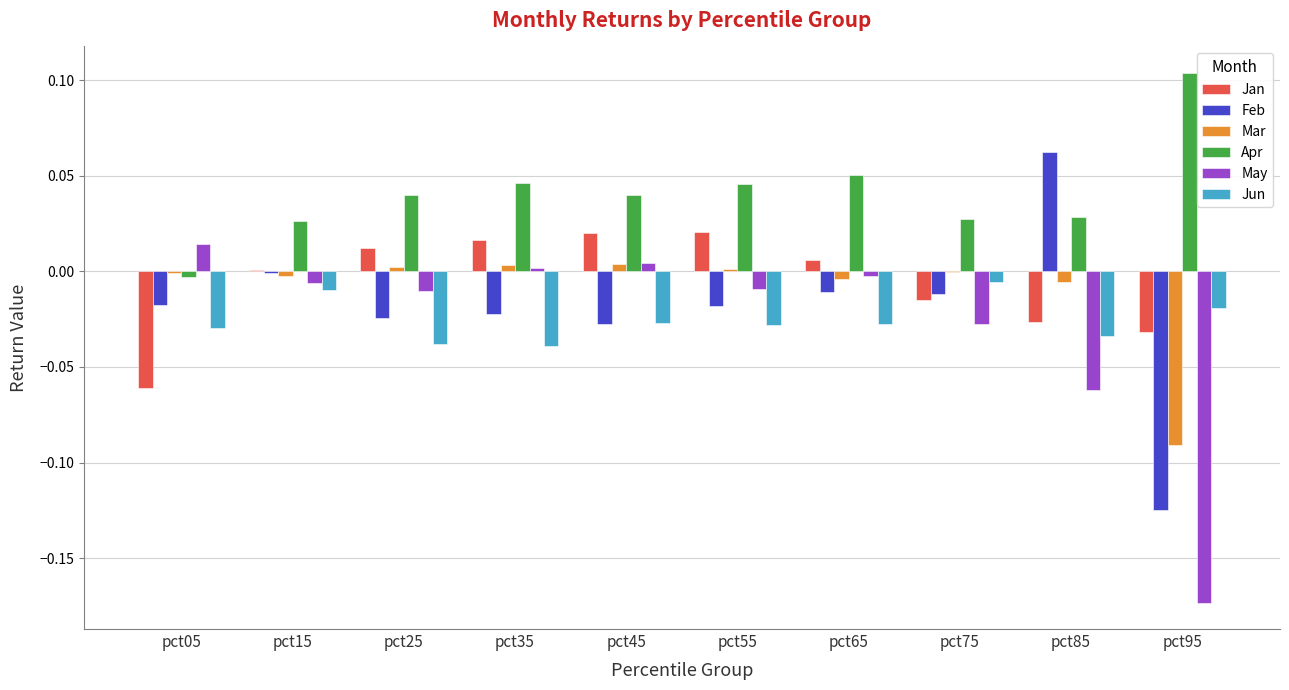

Which series changed the most between pct55 and pct85?

Feb